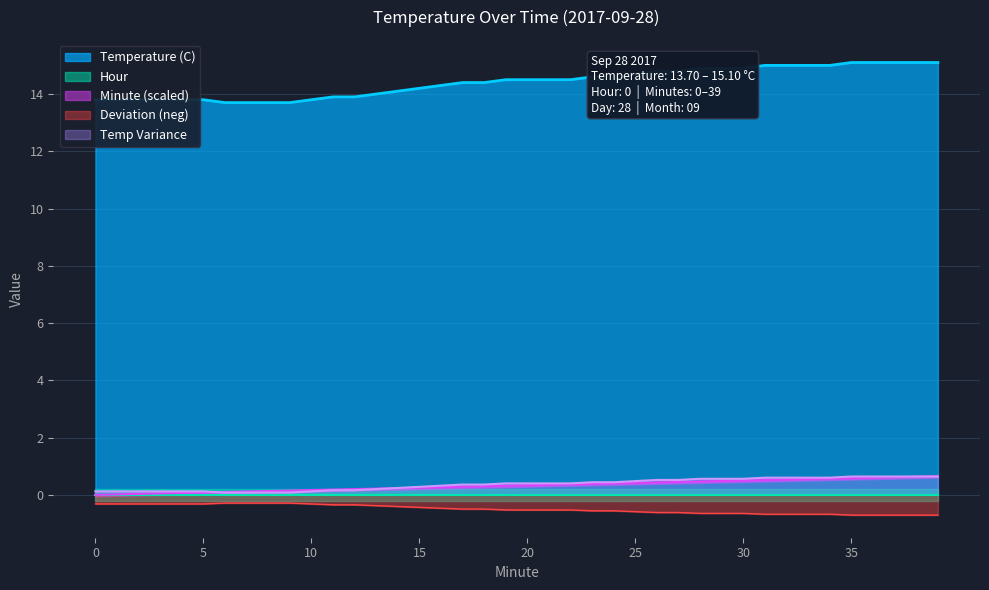

True or false: Temp Variance and Deviation (neg) cross at least once.

False